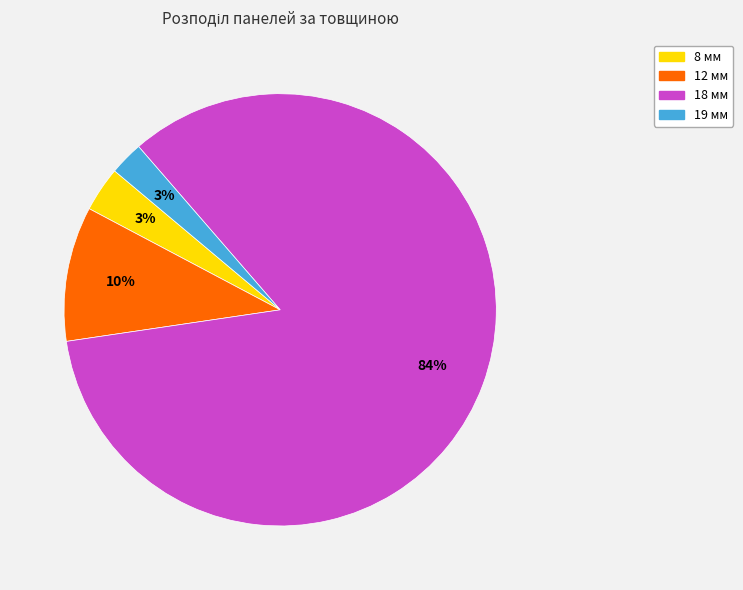

What is the largest slice in the pie chart?

18 мм